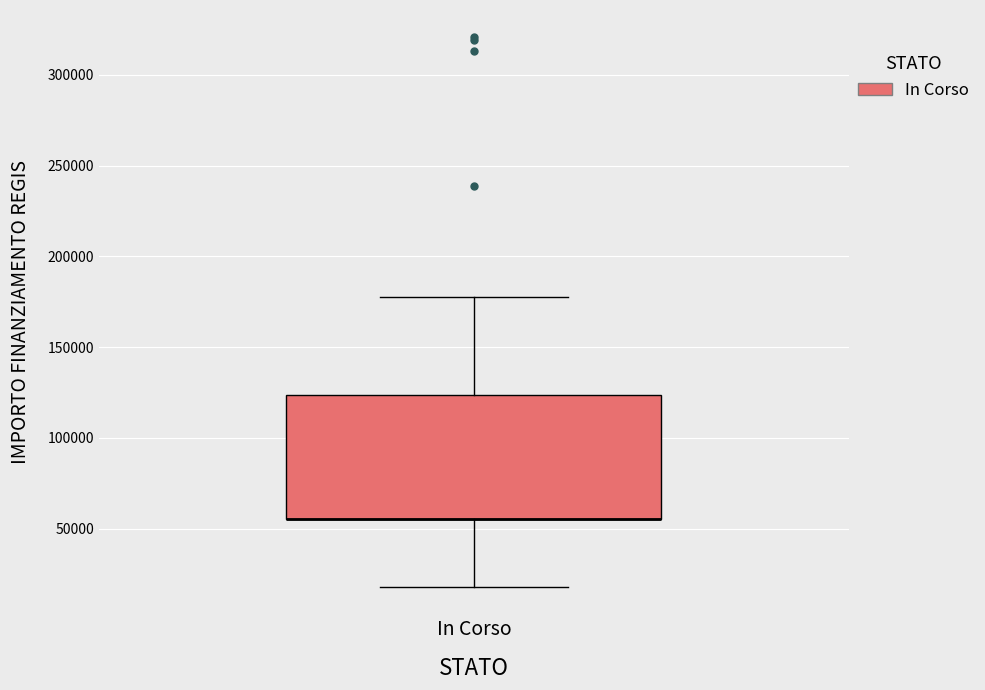

Where is the lower edge of the box for In Corso on the y-axis? The values are not printed on the chart, so give them approximately, as read against the axis.

55000